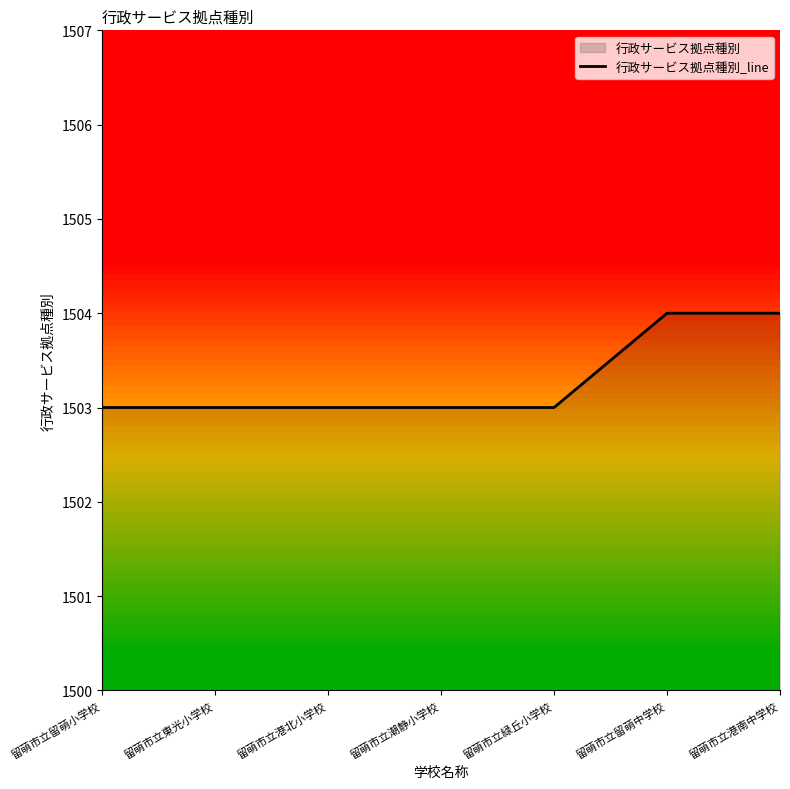

At which category does the chart reach its minimum across all series?

留萌市立留萌小学校